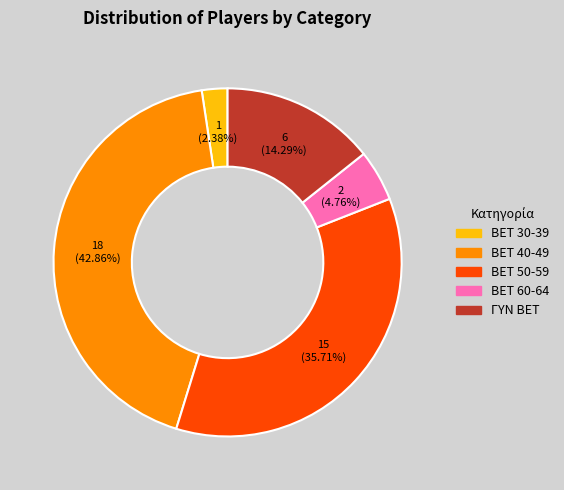

How many slices are in this pie chart?

5